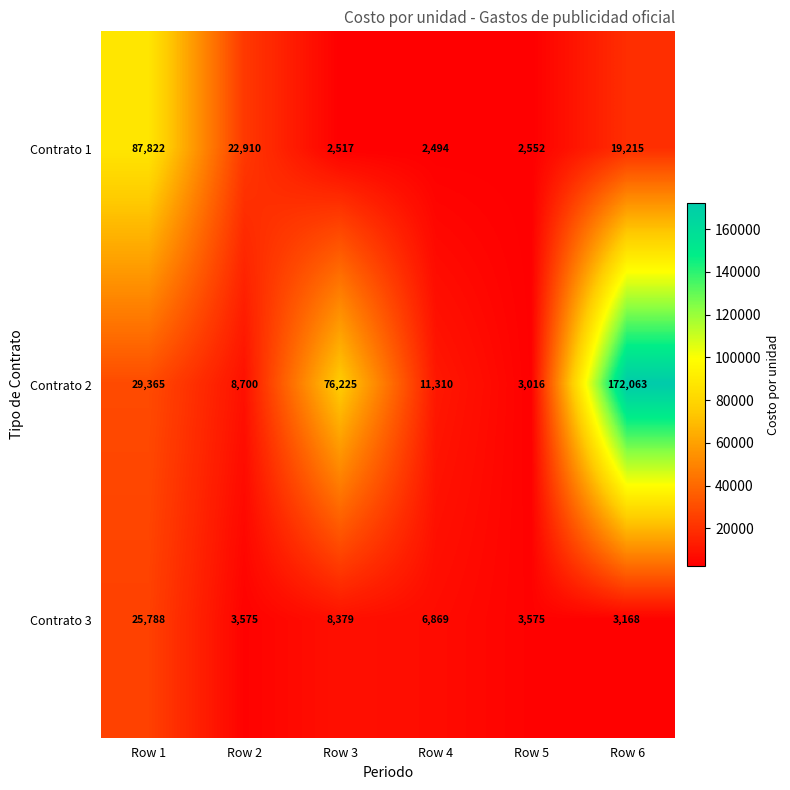

Which category has the highest value in the Contrato 1 series?

Row 1